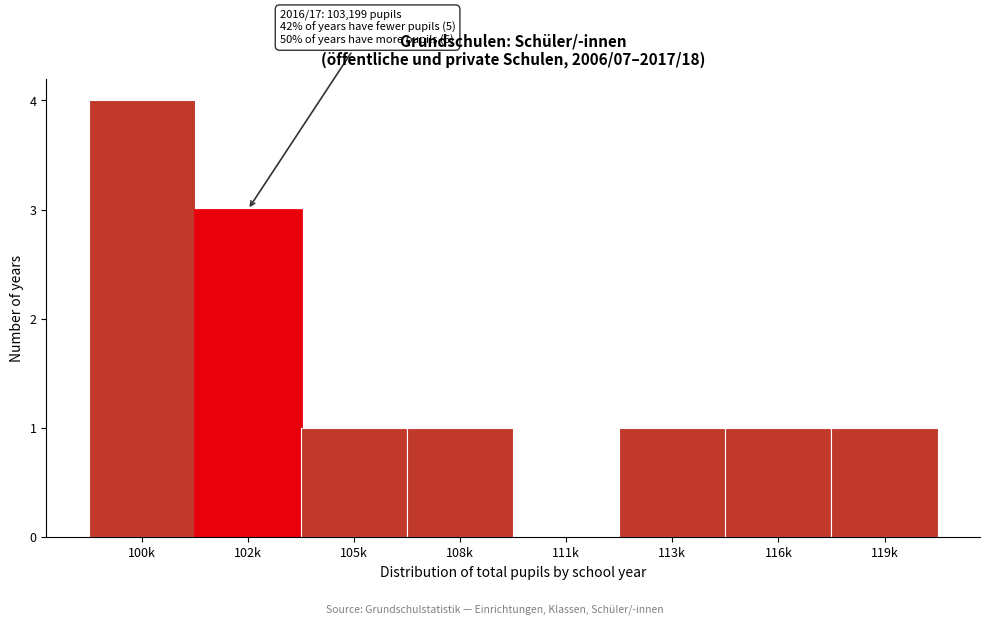

Reading left to right, transcribe all the data shown in this chart.

100k=4	102k=3	105k=1	108k=1	111k=0	113k=1	116k=1	119k=1